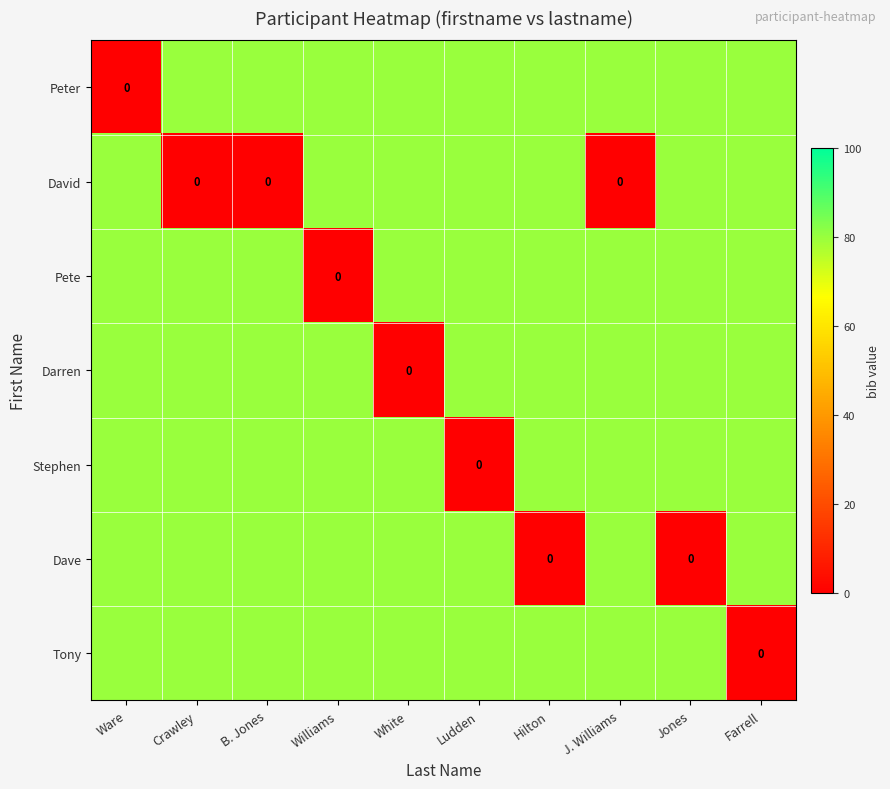

What is the total value across all series at Ludden?

480